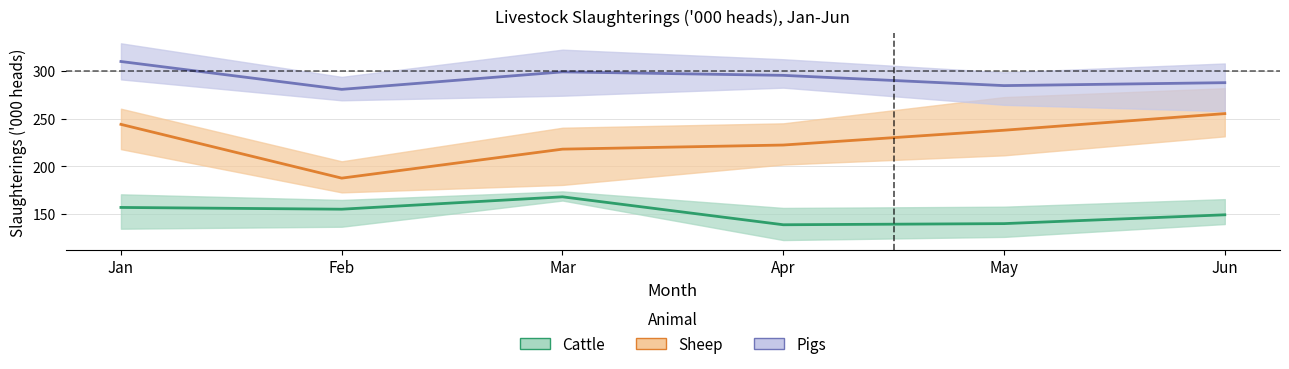

At which category does Pigs (mean) reach its first local peak?

Mar